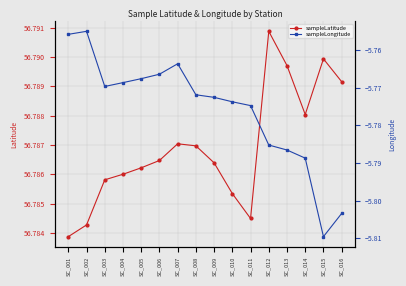

Reading right to left, transcribe all the data shown in this chart.

sampleLatitude: SC_016=56.8	SC_015=56.8	SC_014=56.8	SC_013=56.8	SC_012=56.8	SC_011=56.8	SC_010=56.8	SC_009=56.8	SC_008=56.8	SC_007=56.8	SC_006=56.8	SC_005=56.8	SC_004=56.8	SC_003=56.8	SC_002=56.8	SC_001=56.8
sampleLongitude: SC_016=-5.8	SC_015=-5.8	SC_014=-5.8	SC_013=-5.8	SC_012=-5.8	SC_011=-5.8	SC_010=-5.8	SC_009=-5.8	SC_008=-5.8	SC_007=-5.8	SC_006=-5.8	SC_005=-5.8	SC_004=-5.8	SC_003=-5.8	SC_002=-5.8	SC_001=-5.8